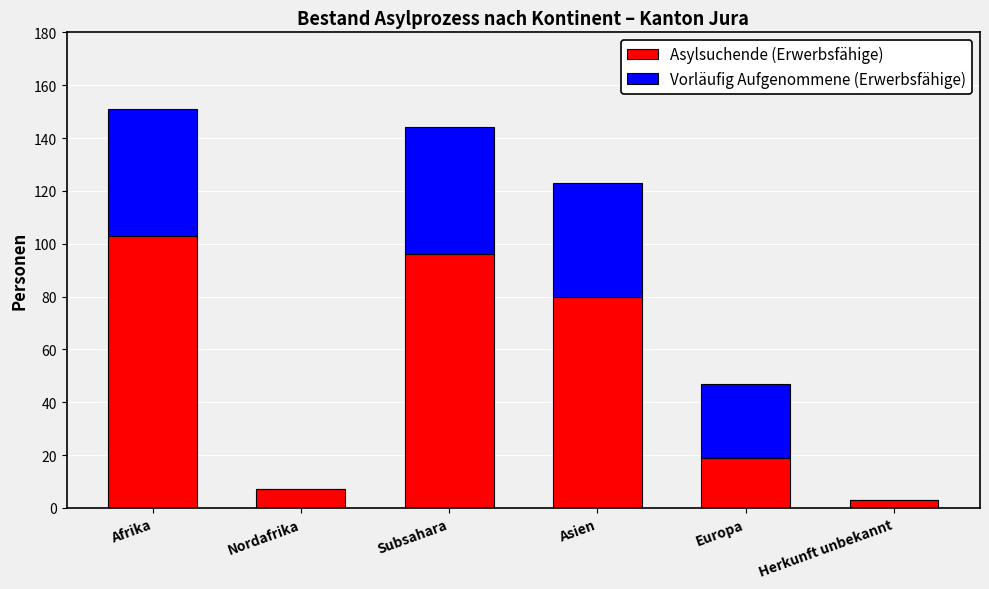

What is the total value across all series at Europa?

47